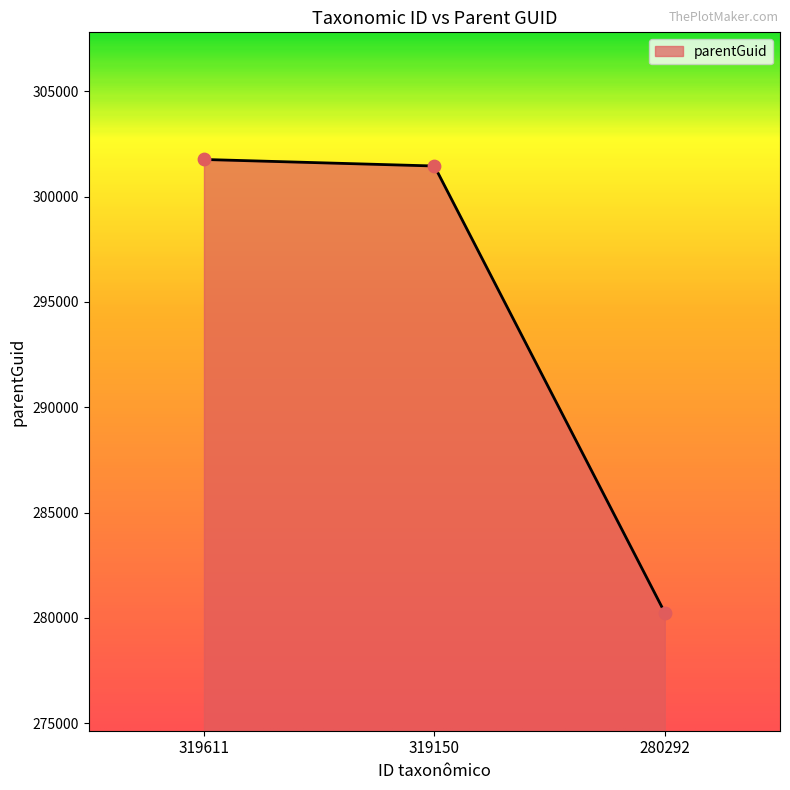

What is the change in value from 319611 to 319150?

-310